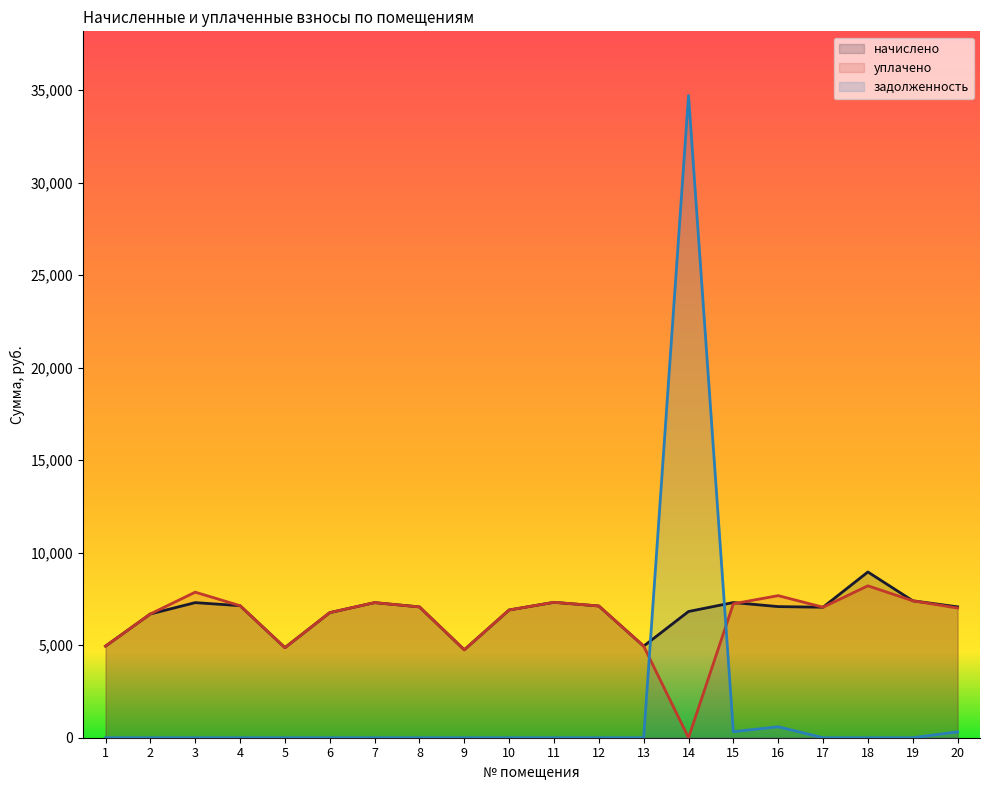

Which label corresponds to the smallest value in the chart?

14